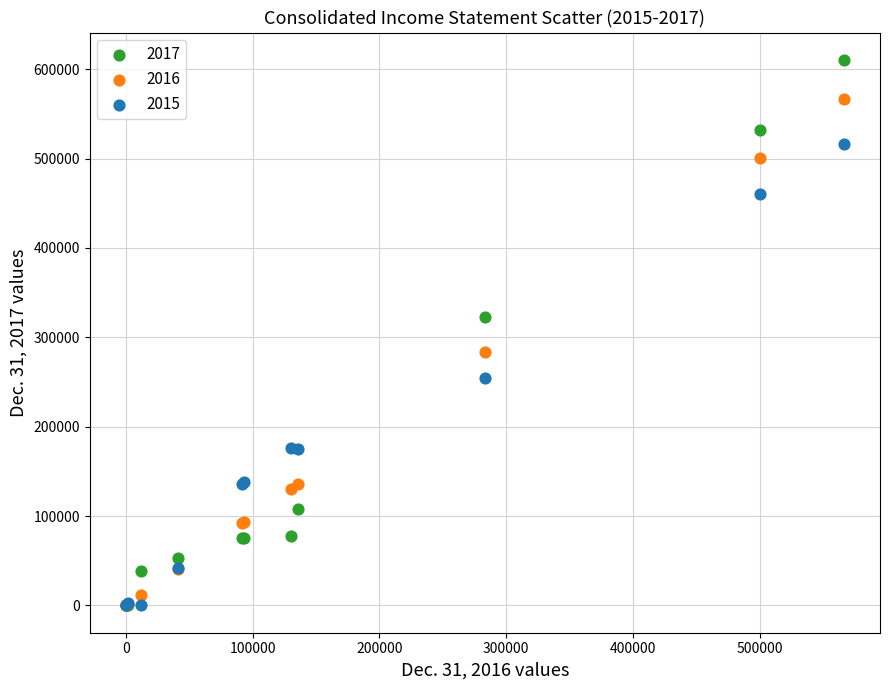

Which series contains the highest Y value?

2017